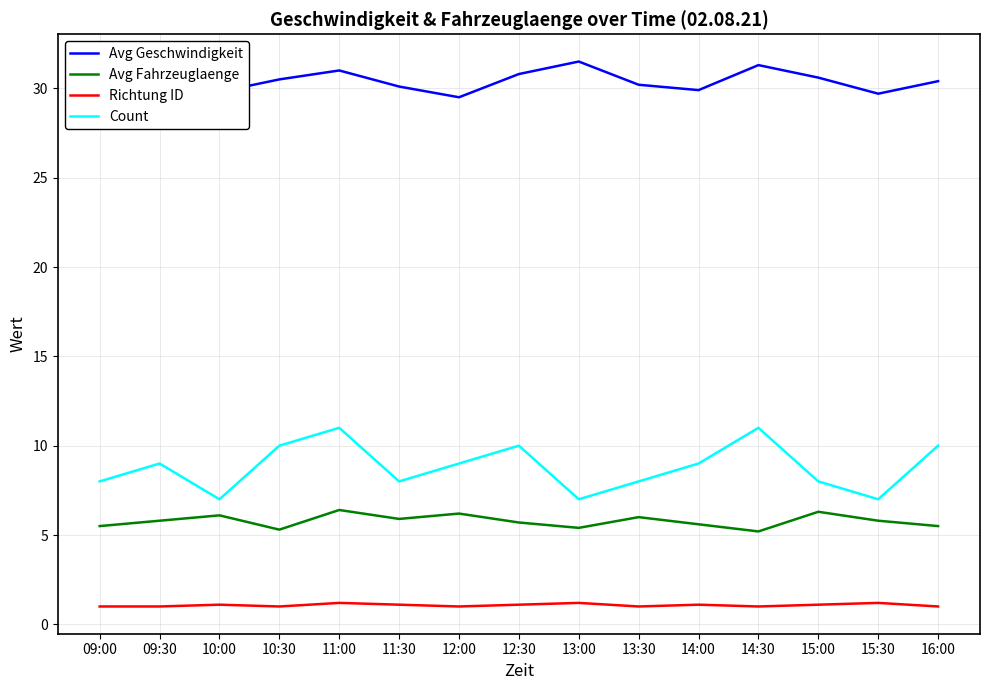

What is the greatest value displayed?

31.5